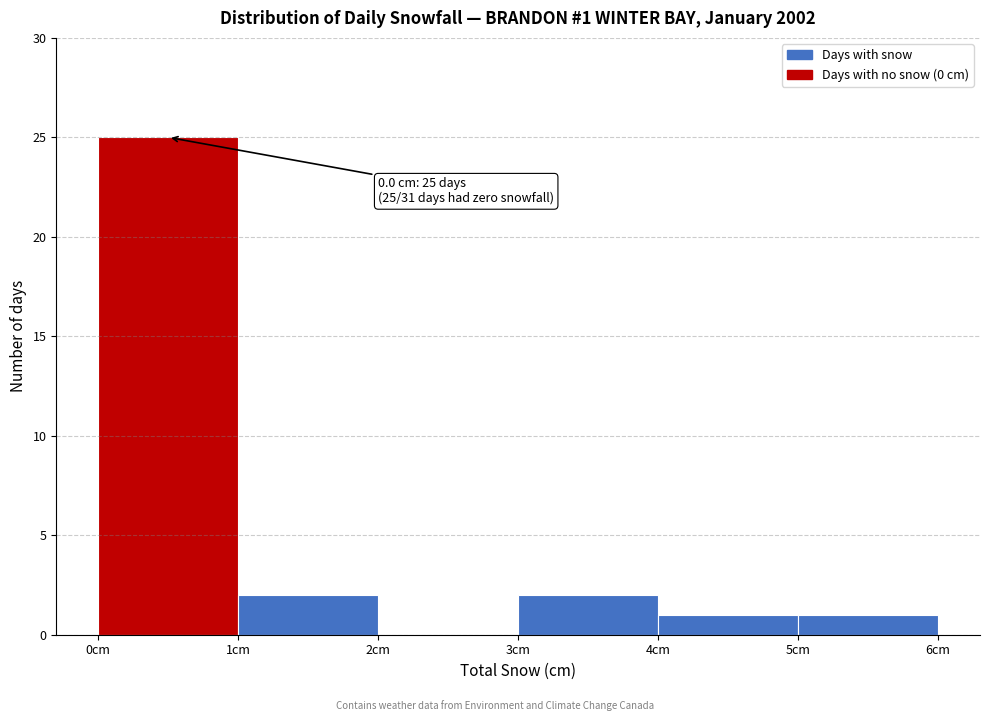

Which range on the x-axis has the tallest bar?

0 to 1